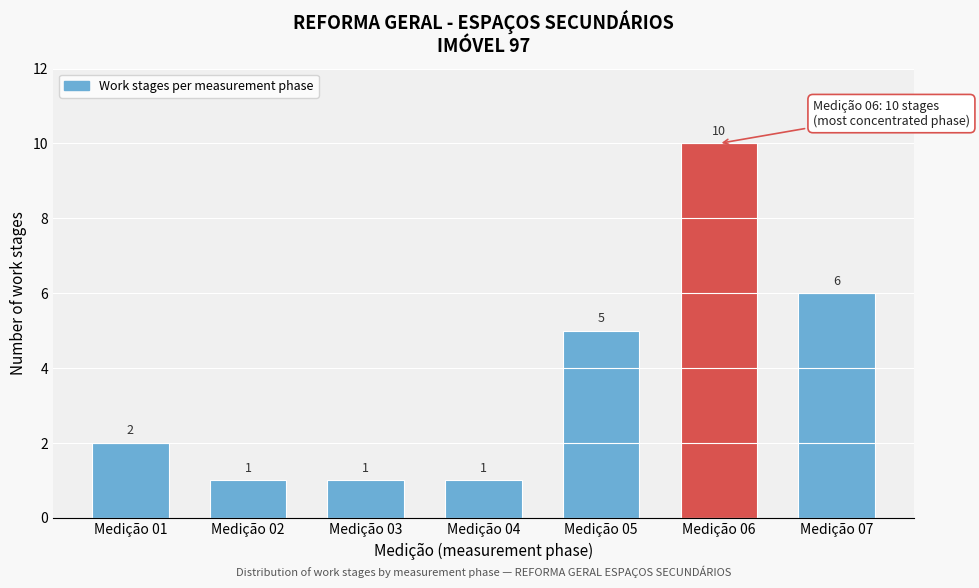

Reading right to left, transcribe all the data shown in this chart.

6	10	5	1	1	1	2